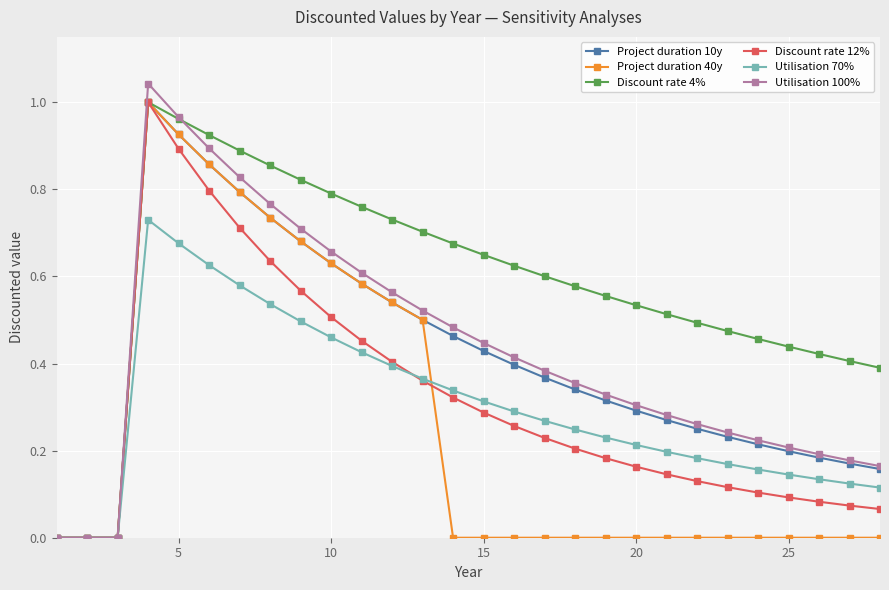

Which series has the largest total across all categories?

Discount rate 4%